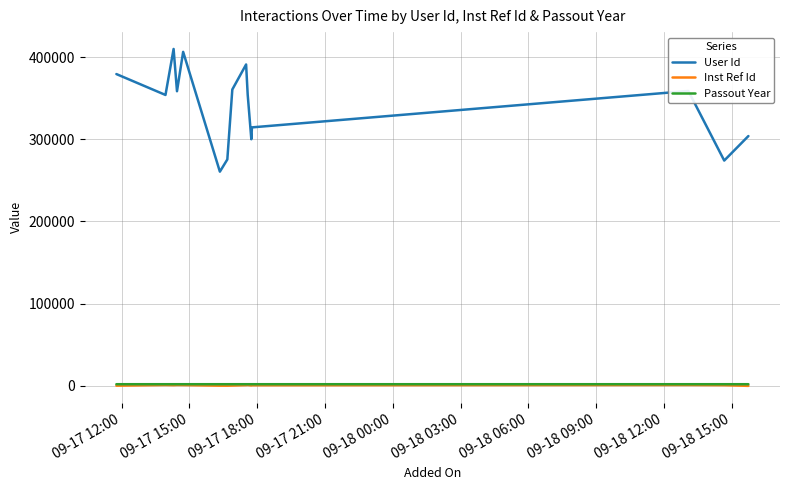

True or false: Passout Year and Inst Ref Id intersect in this chart.

False